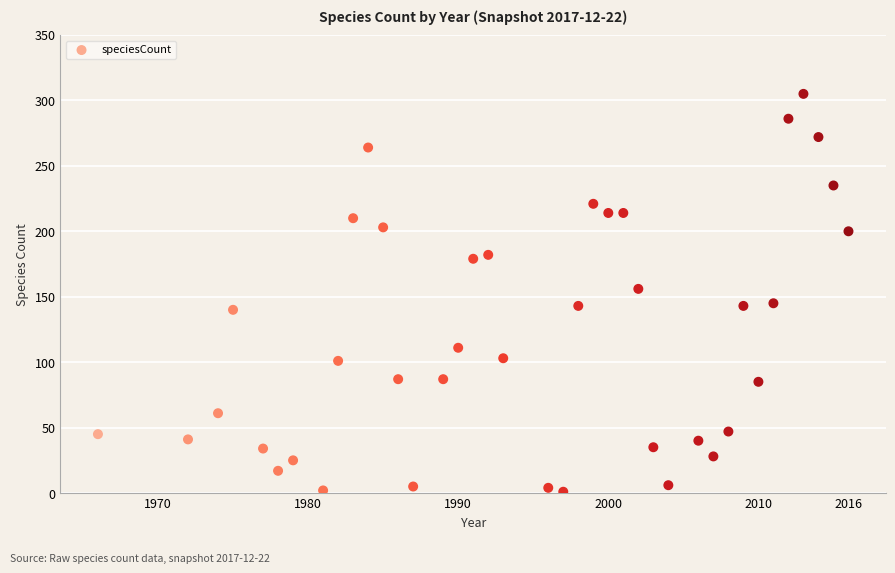

What is the range of Y values (max minus min)?

304